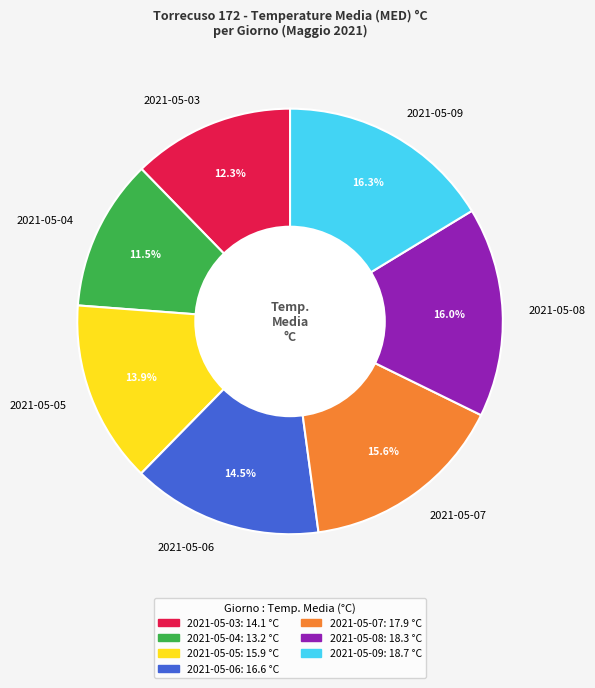

Which has a higher value, 2021-05-05 or 2021-05-04?

2021-05-05